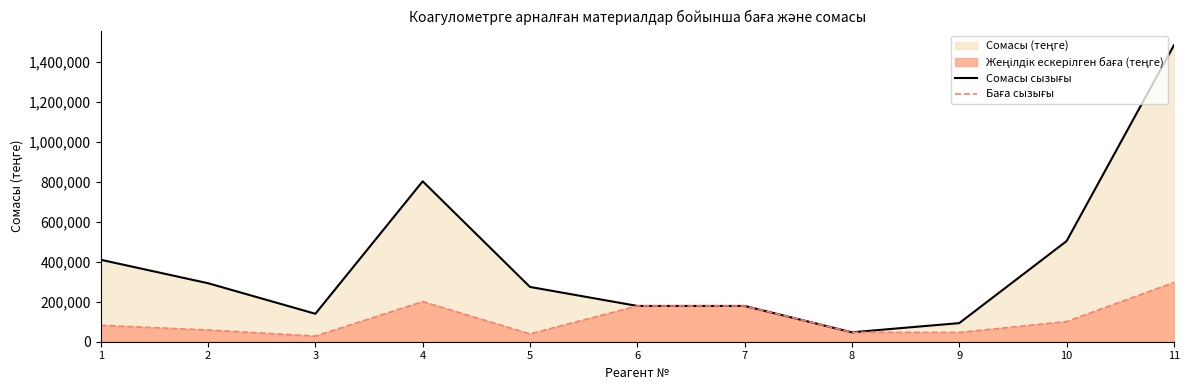

What is the sum of the Сомасы сызығы values at 6 and 2?

472300